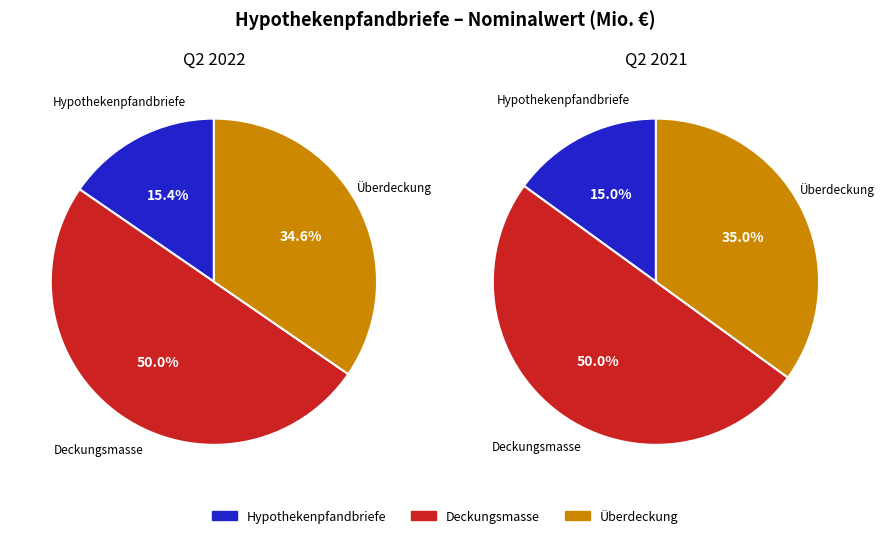

What portion of the pie excludes Hypothekenpfandbriefe?

84.6%